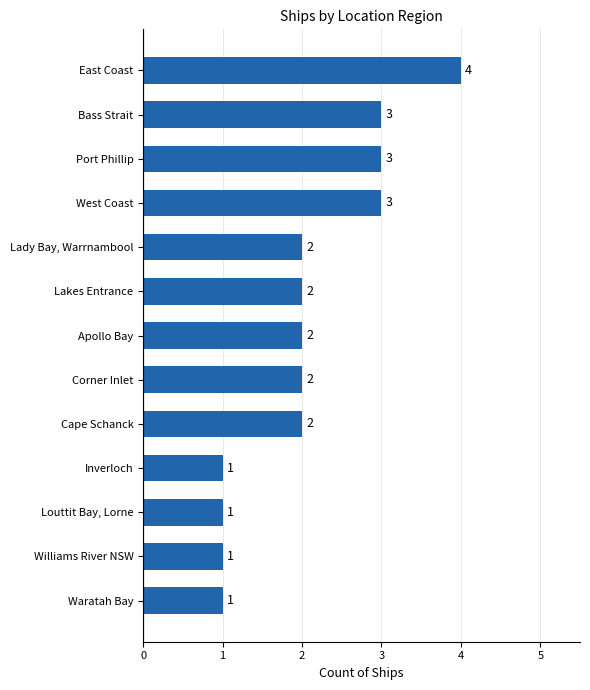

The chart shows a value of 2 at Corner Inlet. True or false?

True